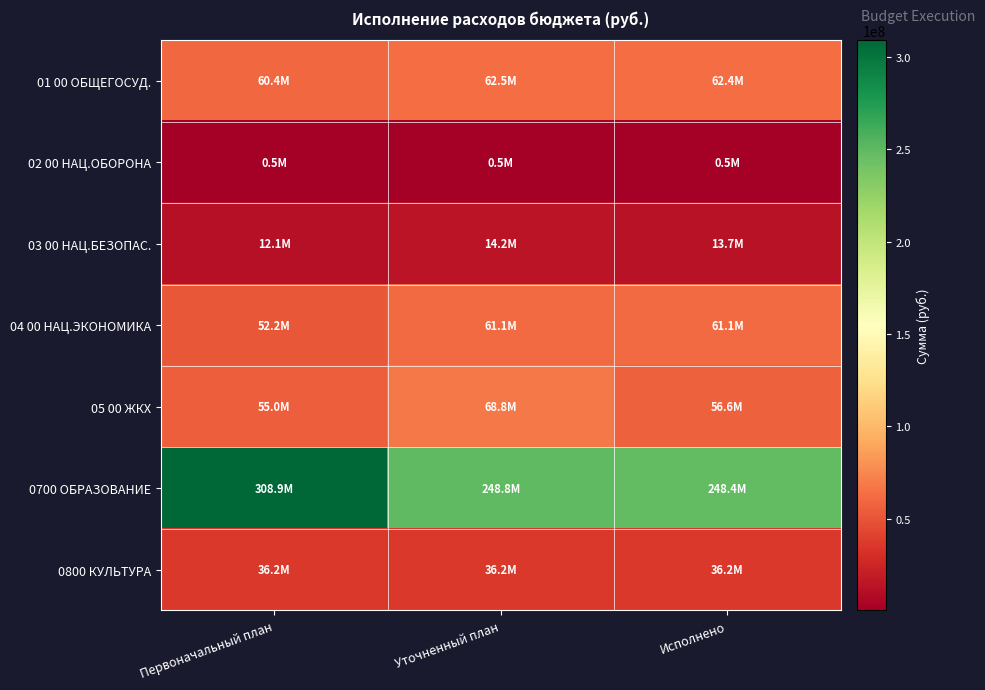

How many data points does each series have?

3